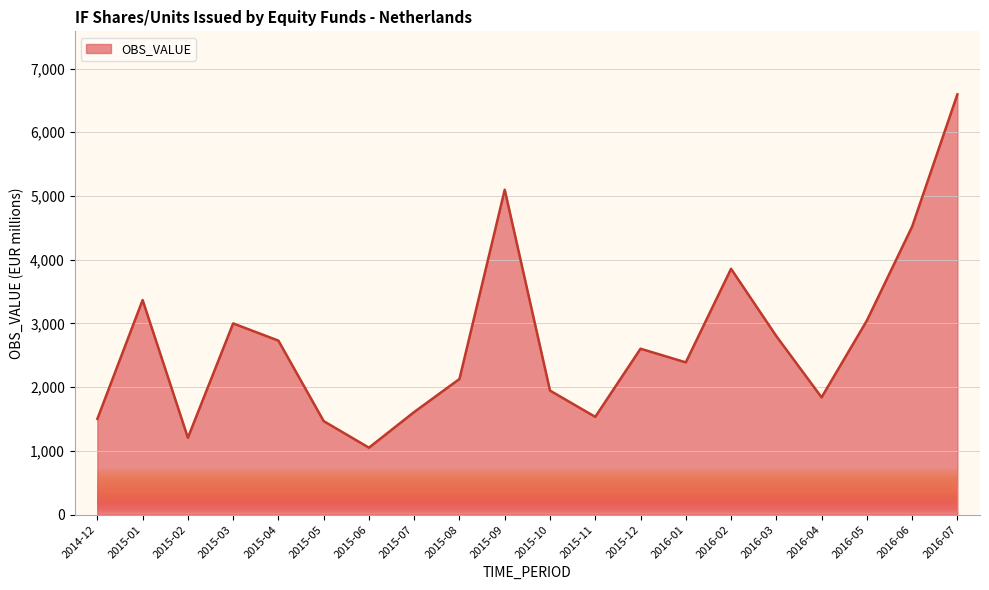

Between 2014-12 and 2016-06, which is larger?

2016-06